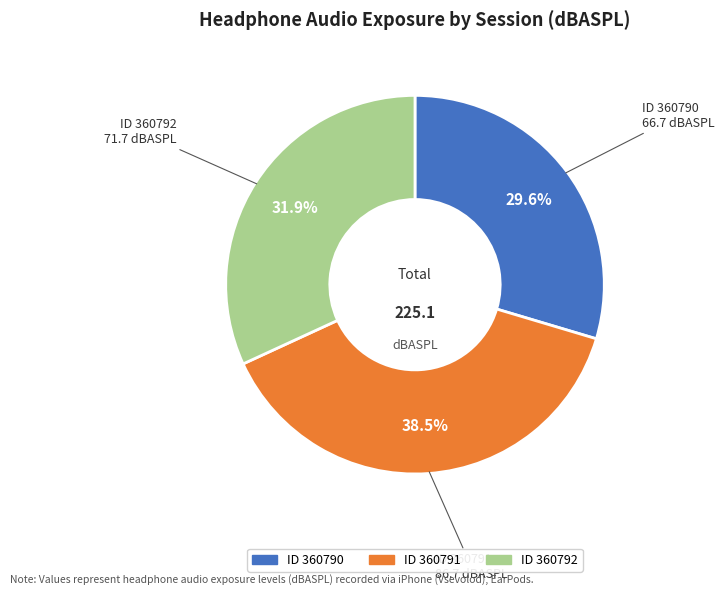

Is there any slice that represents more than half of the pie?

No